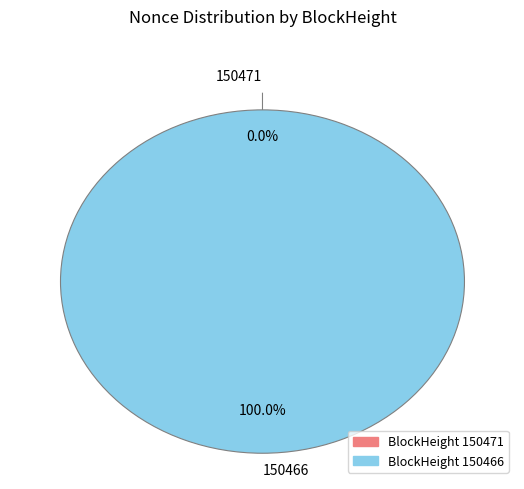

Between 150466 and 150471, which is larger?

150466